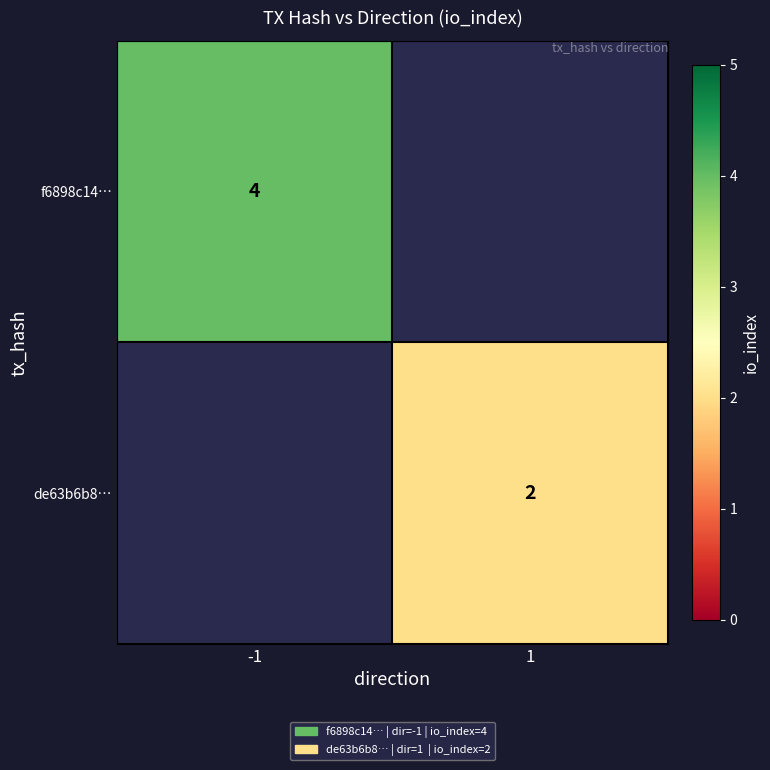

The f6898c14… series shows 4 at -1. True or false?

True